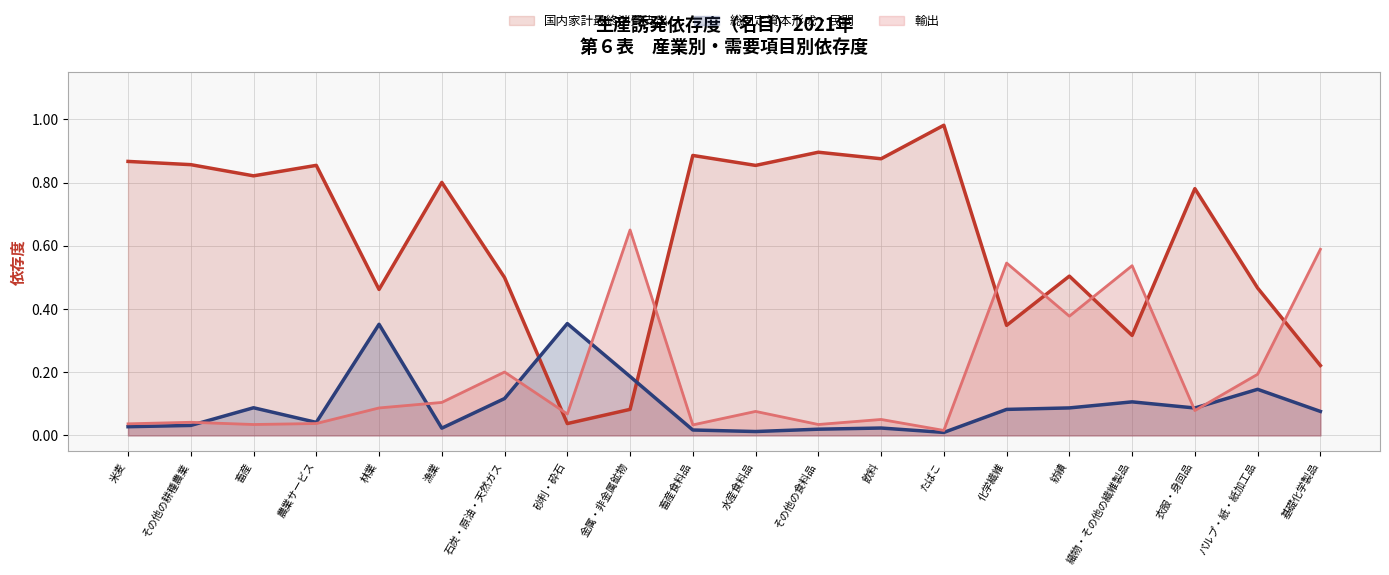

The 輸出 series shows 0.5 at 織物・その他の繊維製品. True or false?

True